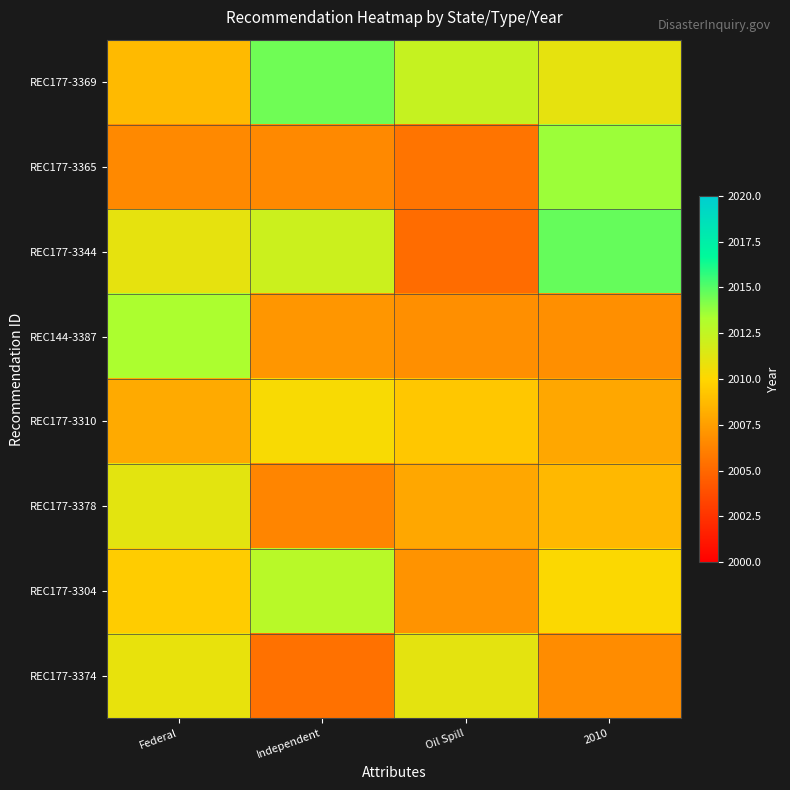

How many series are shown in this chart?

8